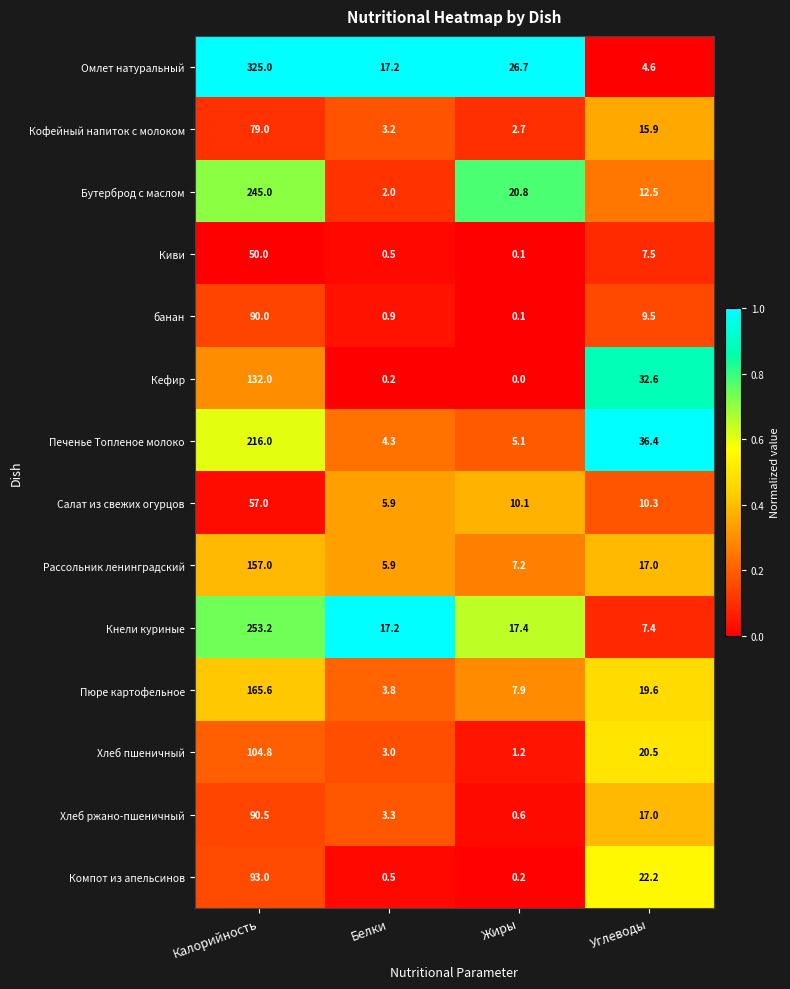

What is the total value across all series at Белки?

67.9